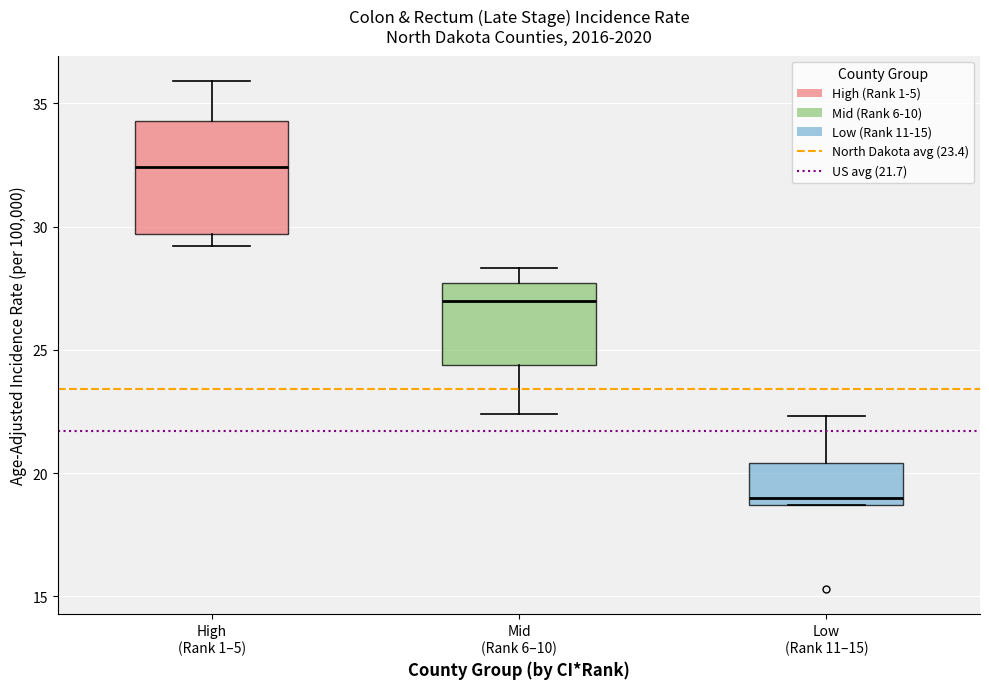

Reading left to right, transcribe this box plot: for each box, give where its median line is, the range the box spans, and where its two whiskers end, as read against the y-axis. The values are not printed on the chart, so give them approximately, as read against the axis.

High (Rank 1–5): median 32.5, box 29.5 to 34.5, whiskers 29.0 to 36.0
Mid (Rank 6–10): median 27.0, box 24.5 to 27.5, whiskers 22.5 to 28.5
Low (Rank 11–15): median 19.0, box 18.5 to 20.5, whiskers 18.5 to 22.5